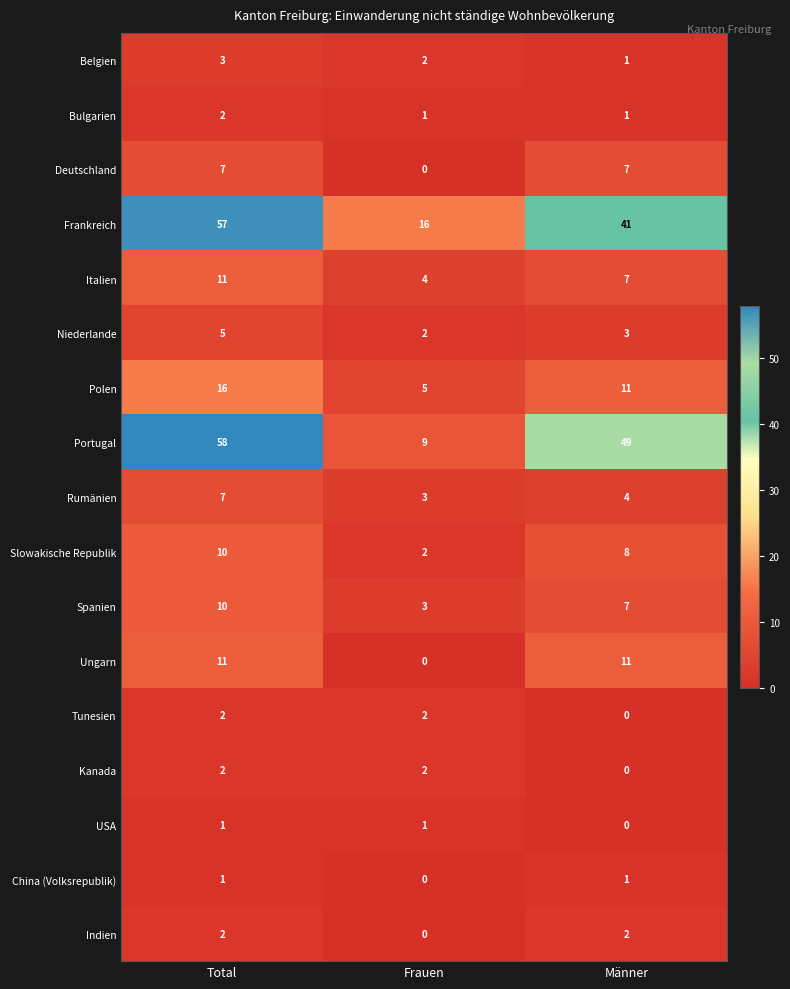

Count the number of categories in the chart.

3